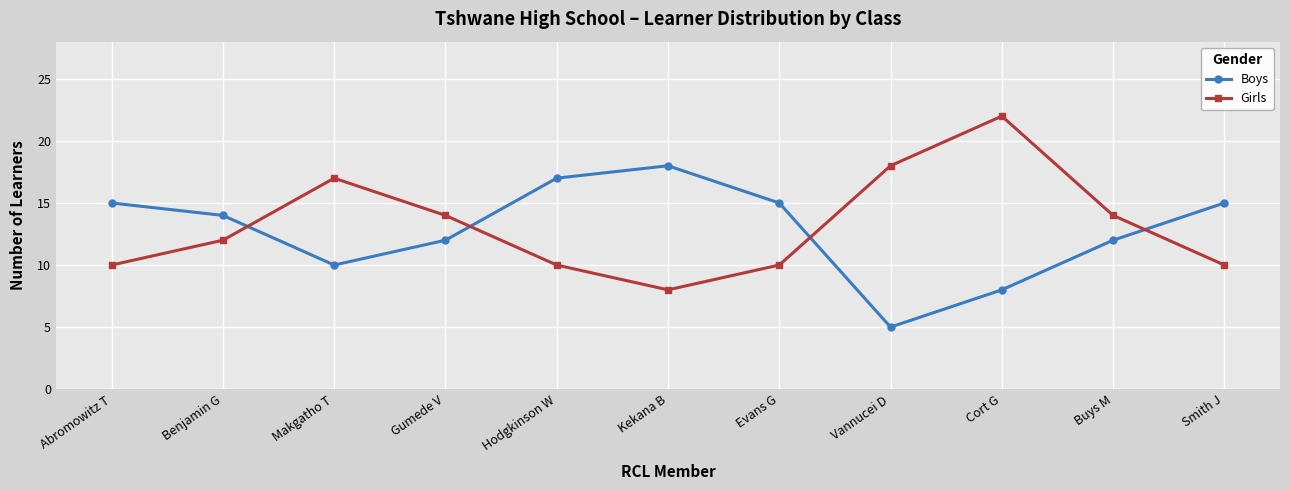

Reading left to right, transcribe all the data shown in this chart.

Boys: Abromowitz T=15	Benjamin G=14	Makgatho T=10	Gumede V=12	Hodgkinson W=17	Kekana B=18	Evans G=15	Vannucei D=5	Cort G=8	Buys M=12	Smith J=15
Girls: Abromowitz T=10	Benjamin G=12	Makgatho T=17	Gumede V=14	Hodgkinson W=10	Kekana B=8	Evans G=10	Vannucei D=18	Cort G=22	Buys M=14	Smith J=10